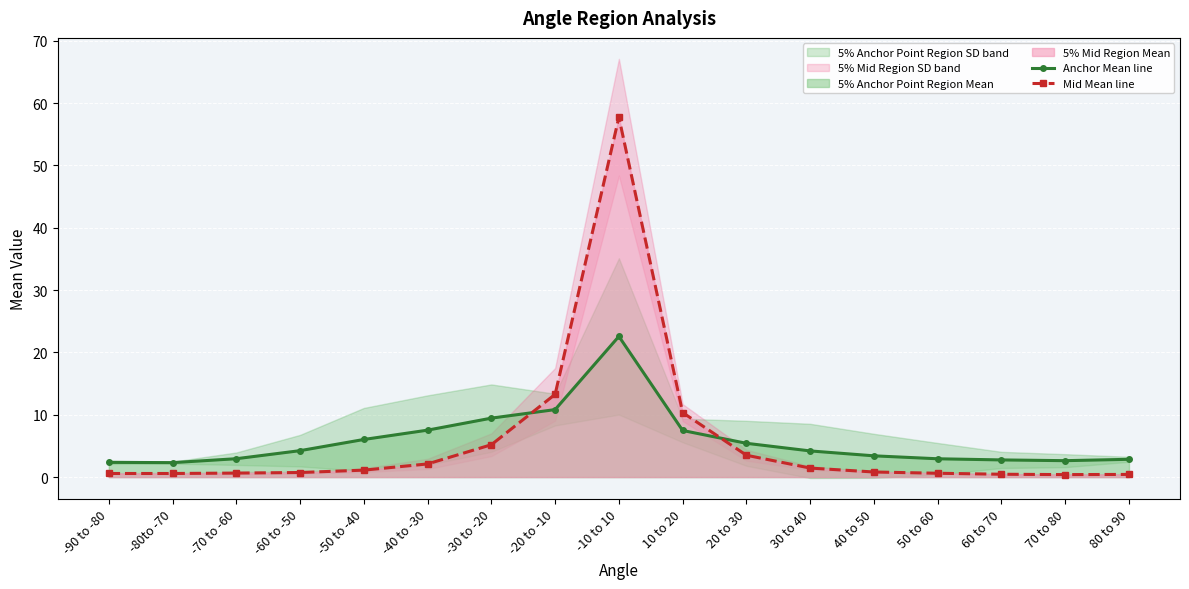

Which series has the widest spread of values?

Mid Mean line